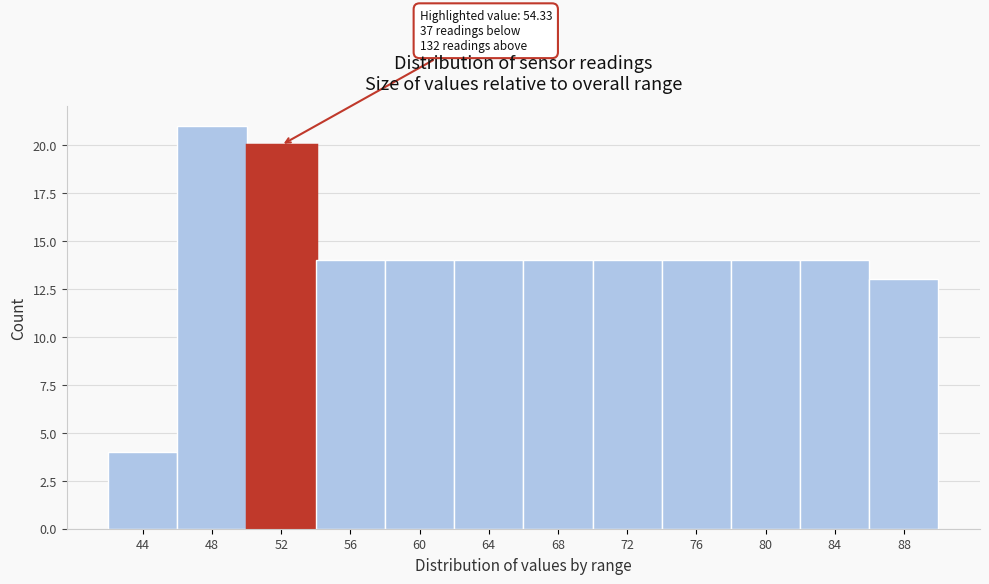

Reading left to right, extract all data points from this chart.

44=4	48=21	52=20	56=14	60=14	64=14	68=14	72=14	76=14	80=14	84=14	88=13